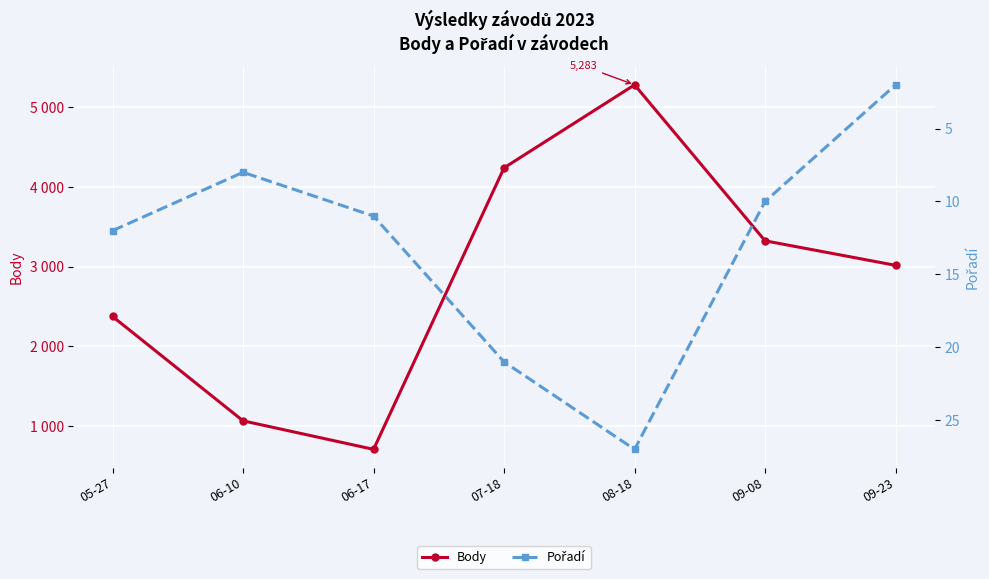

In Pořadí, how many points are lower than both neighbors (excluding endpoints)?

1